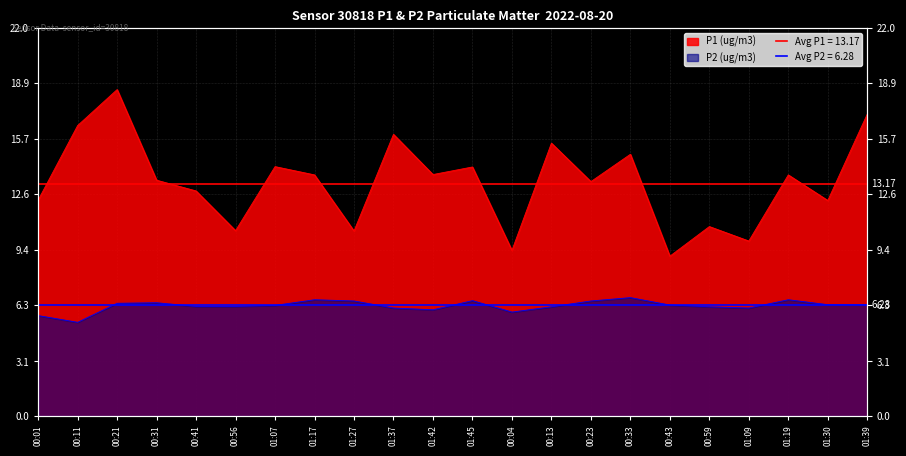

At which label does P2 (ug/m3) first exceed 6?

00:21